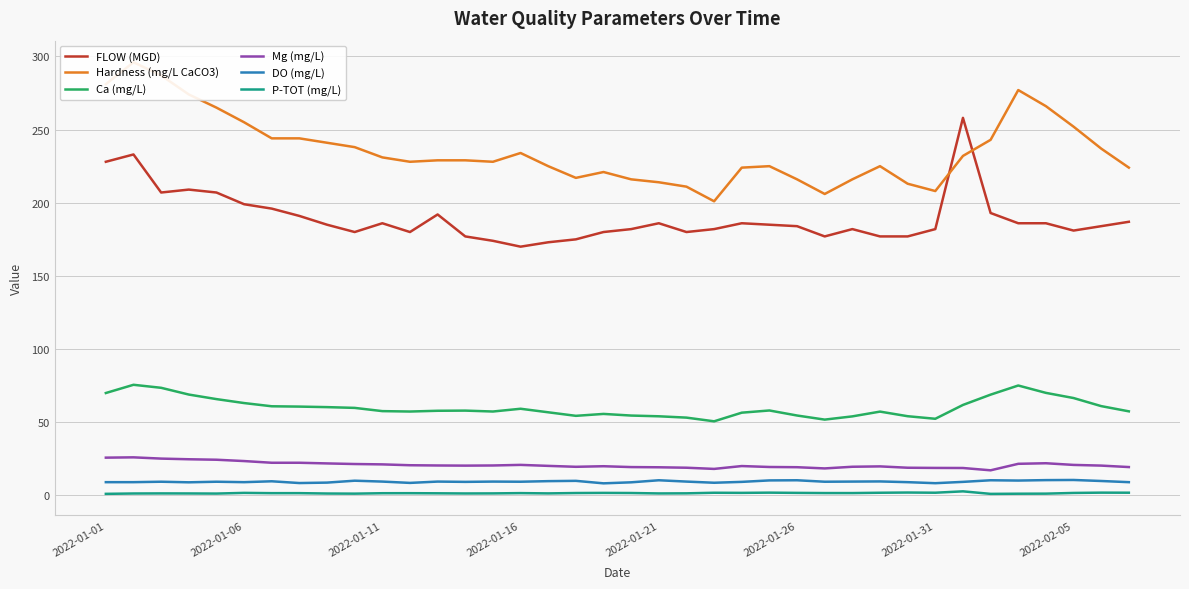

How many categories are shown in the chart?

38